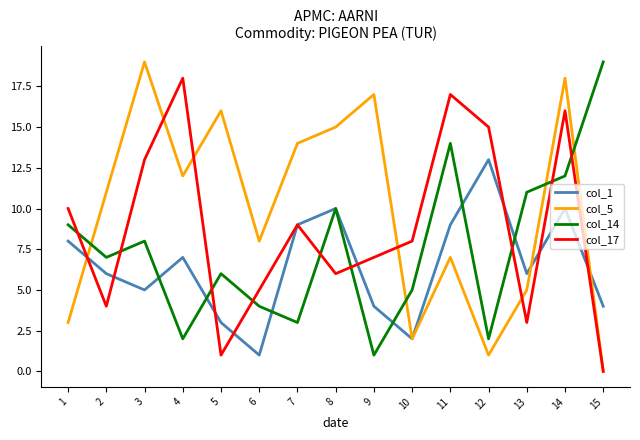

Which series changed the most between 2 and 12?

col_17